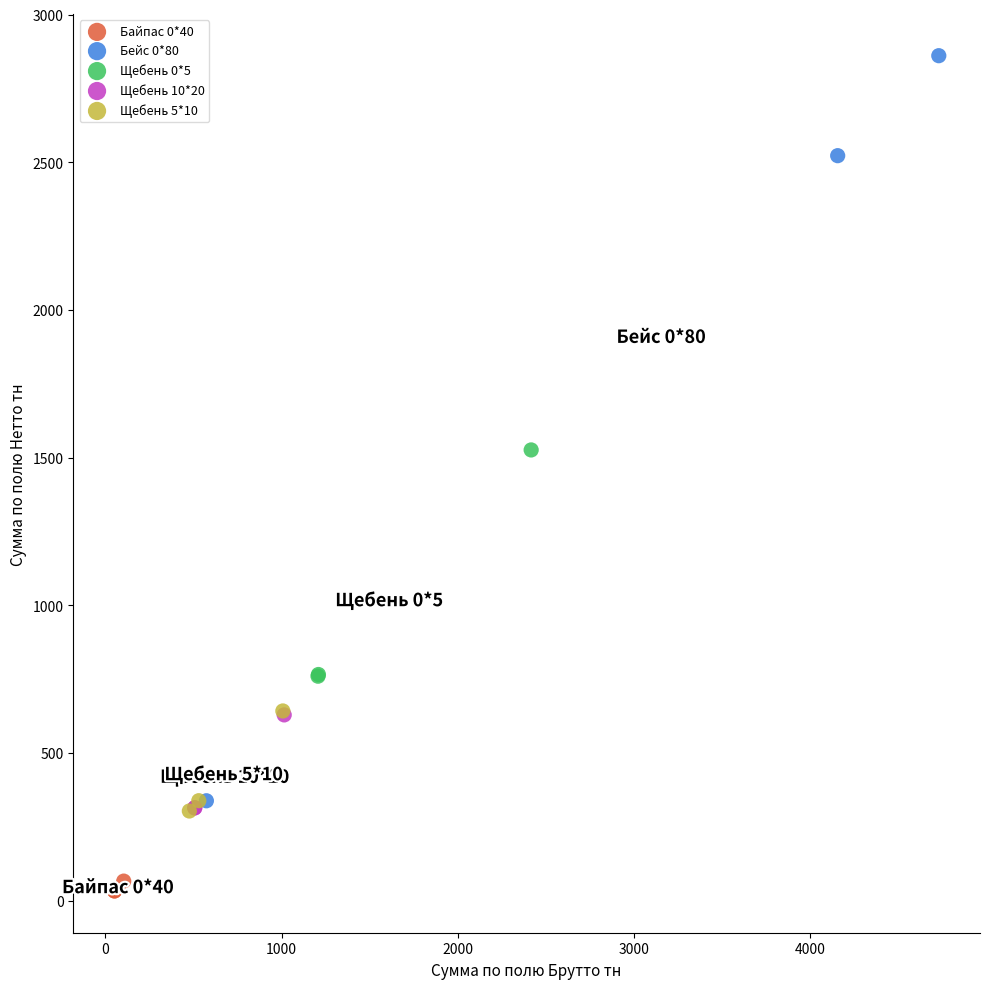

Which series contains the lowest Y value?

Байпас 0*40